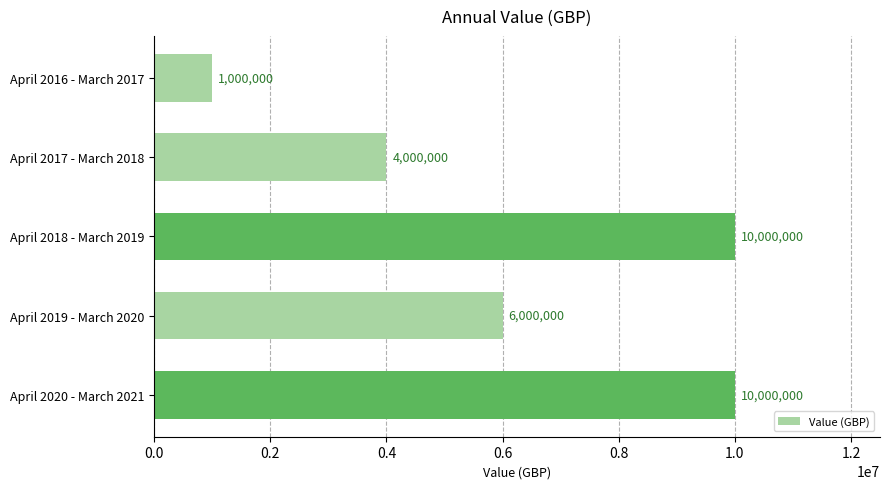

Does the chart contain any negative values?

No